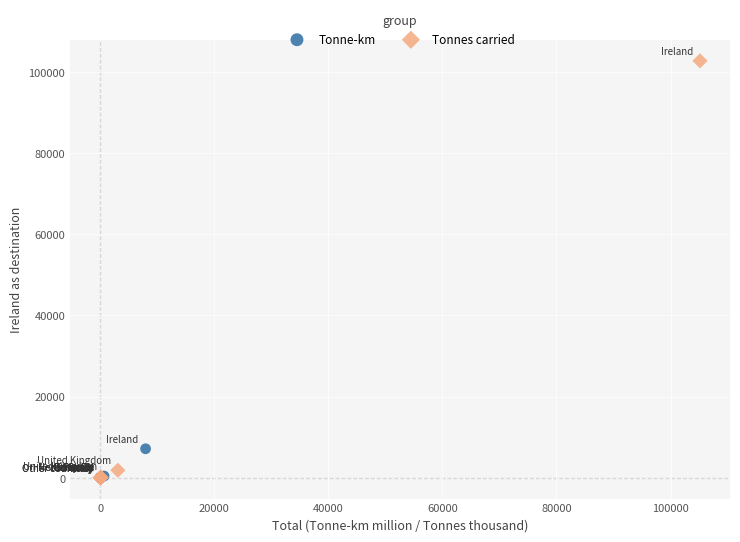

Which series has the largest Y range (max minus min)?

Tonnes carried